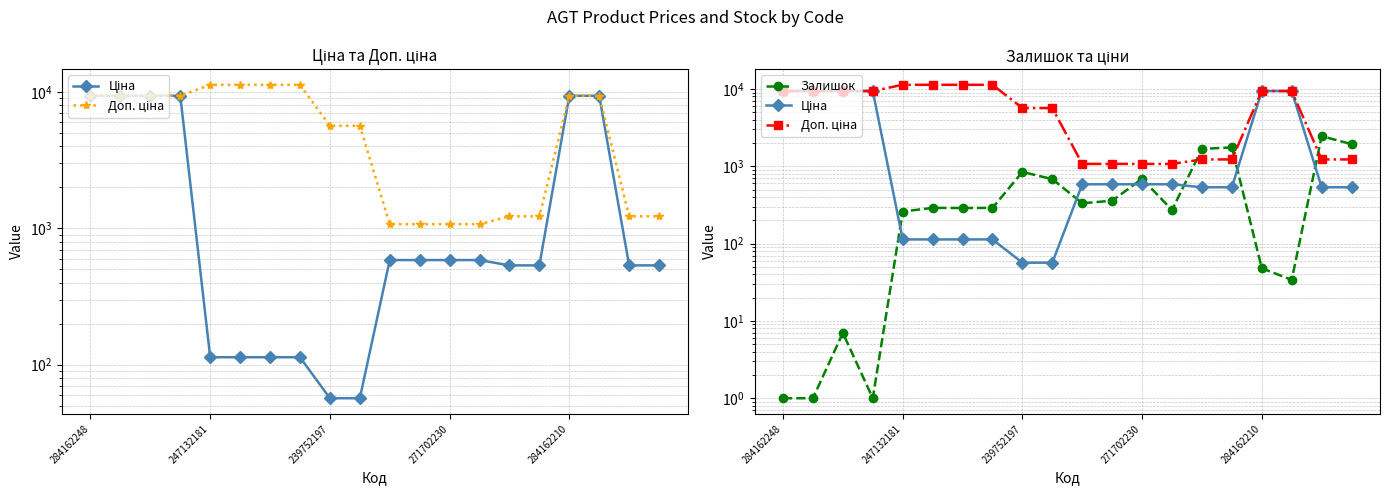

Reading left to right, what are all the values shown in this chart?

Ціна: 9416.9	9416.9	9416.9	9416.9	113.3	113.3	113.3	113.3	56.7	56.7	586.0	586.0	586.0	586.0	535.4	535.4	9416.9	9416.9	535.4	535.4
Доп. ціна: 9416.9	9416.9	9416.9	9416.9	11334.0	11334.0	11334.0	11334.0	5667.0	5667.0	1074.5	1074.5	1074.5	1074.5	1227.2	1227.2	9416.9	9416.9	1227.2	1227.2
Залишок: 1.0	1.0	7.0	1.0	260.0	290.0	289.0	290.0	845.0	683.0	333.0	359.0	690.0	272.0	1680.0	1756.0	48.0	34.0	2453.0	1936.0